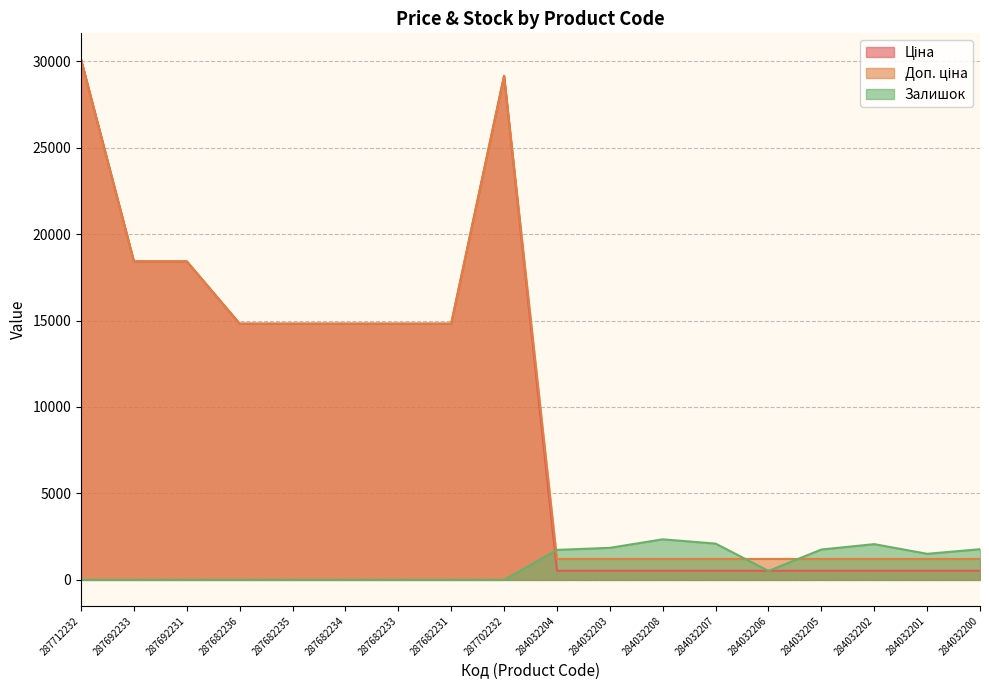

What is the sum of the Залишок values at 284032200 and 287682236?

1775.0